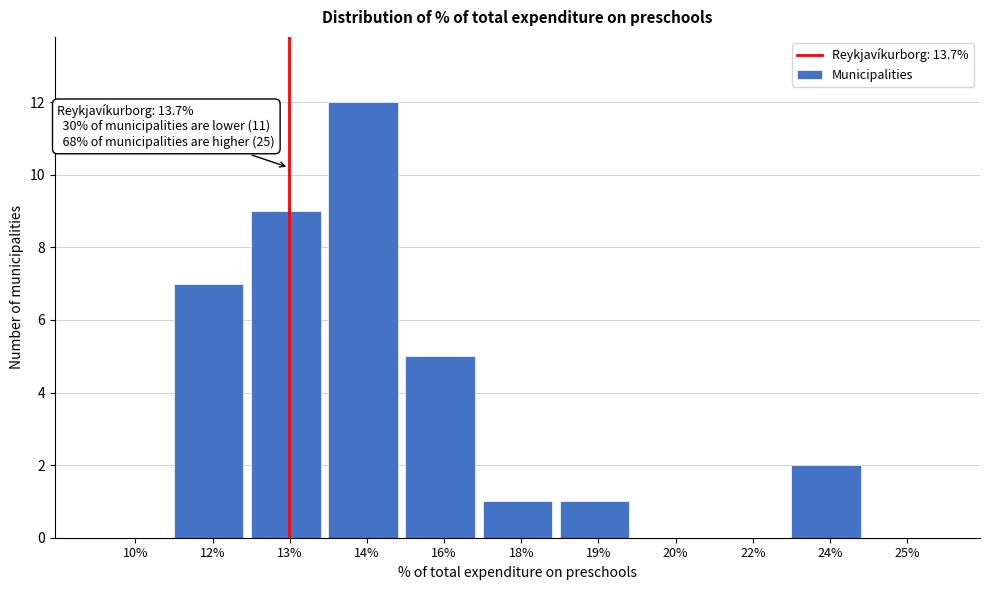

Reading right to left, extract all data points from this chart.

25%=0	24%=2	22%=0	20%=0	19%=1	18%=1	16%=5	14%=12	13%=9	12%=7	10%=0